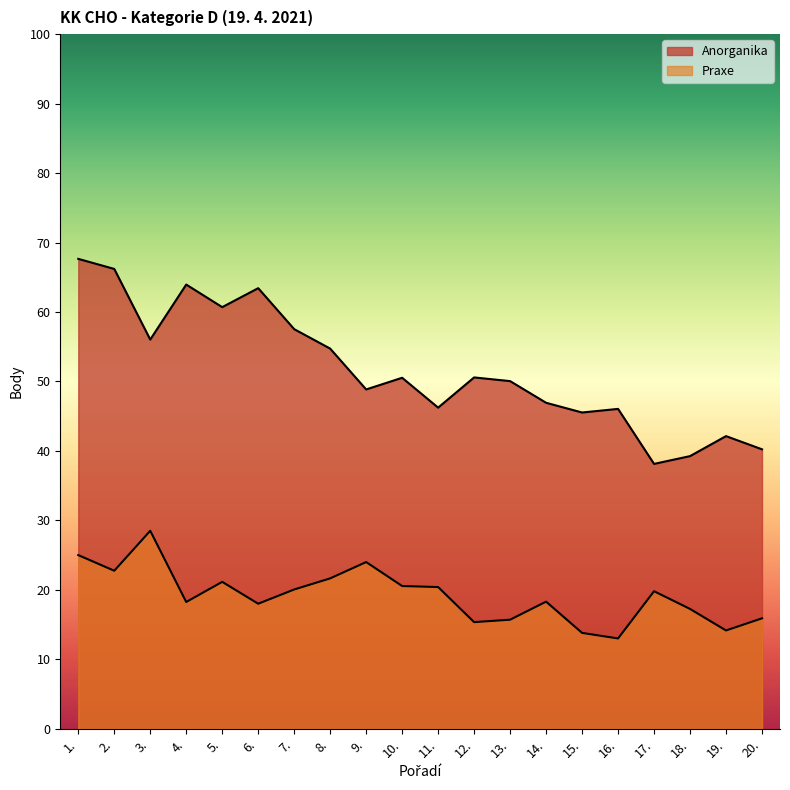

True or false: Praxe and Anorganika cross at least once.

False